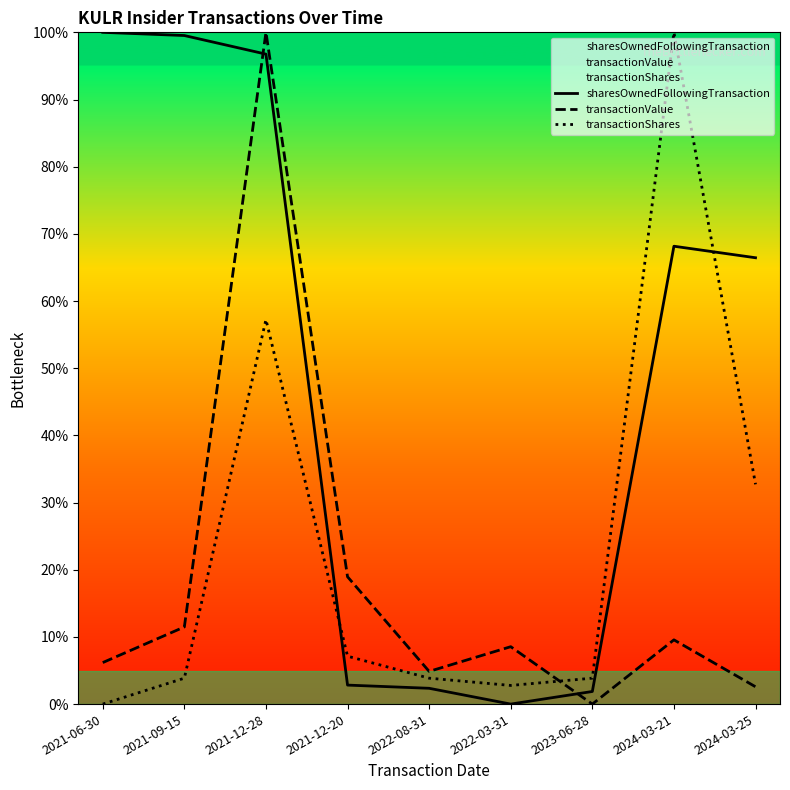

How many values in the sharesOwnedFollowingTransaction series are below 66?

4